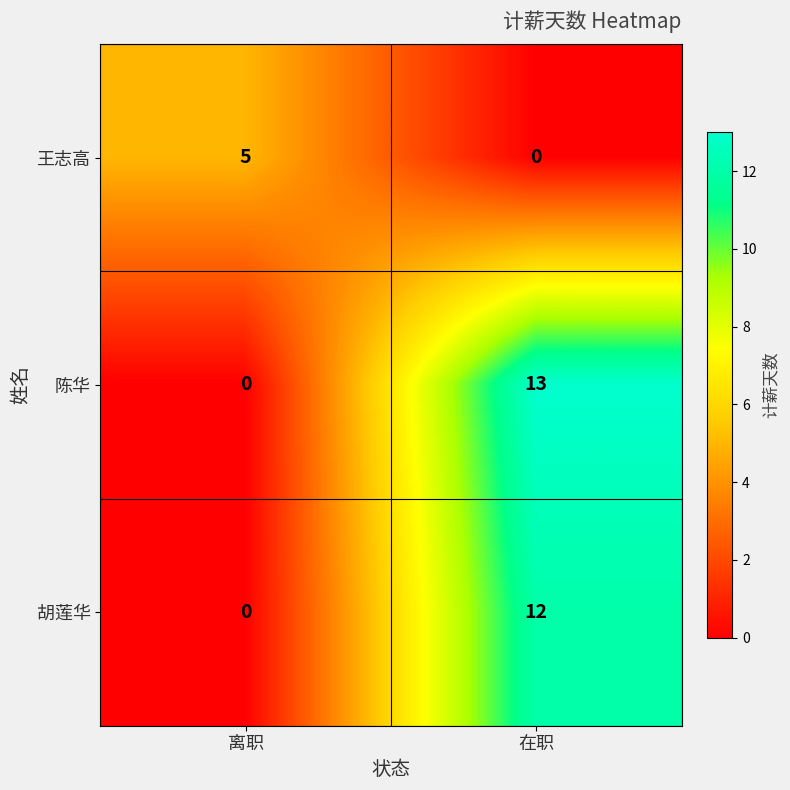

What is the greatest value displayed?

13